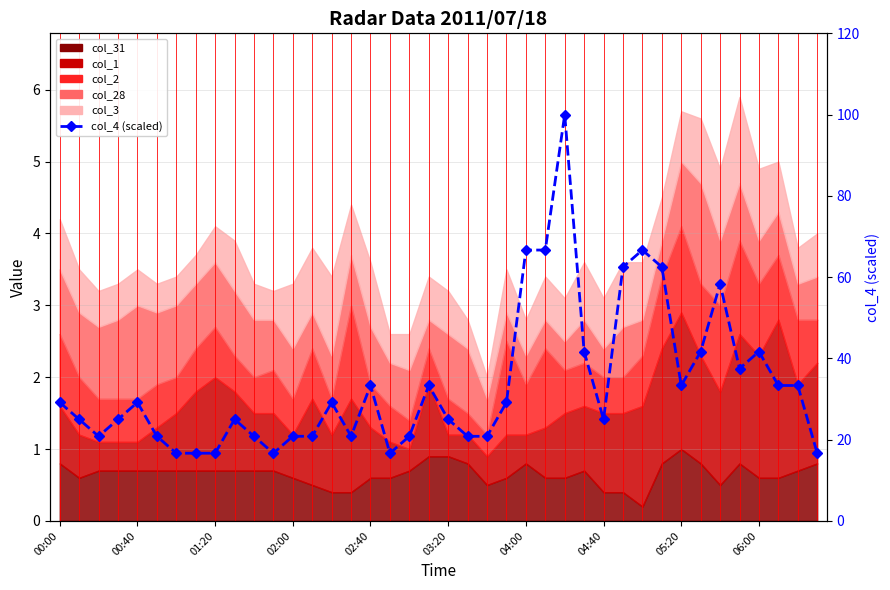

Approximately how many times larger is the value at 02:00 compared to 06:00?

1.0